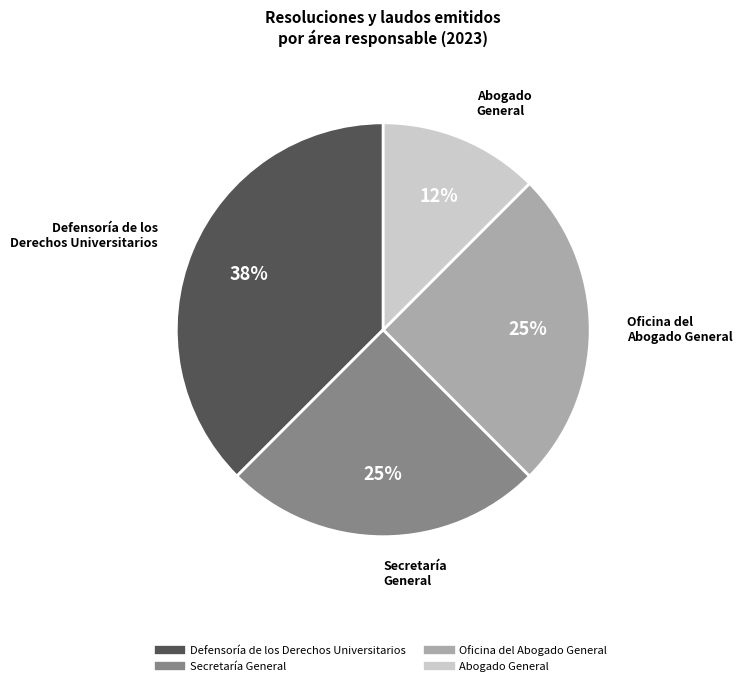

True or false: Oficina del Abogado General accounts for 17% of the total.

False